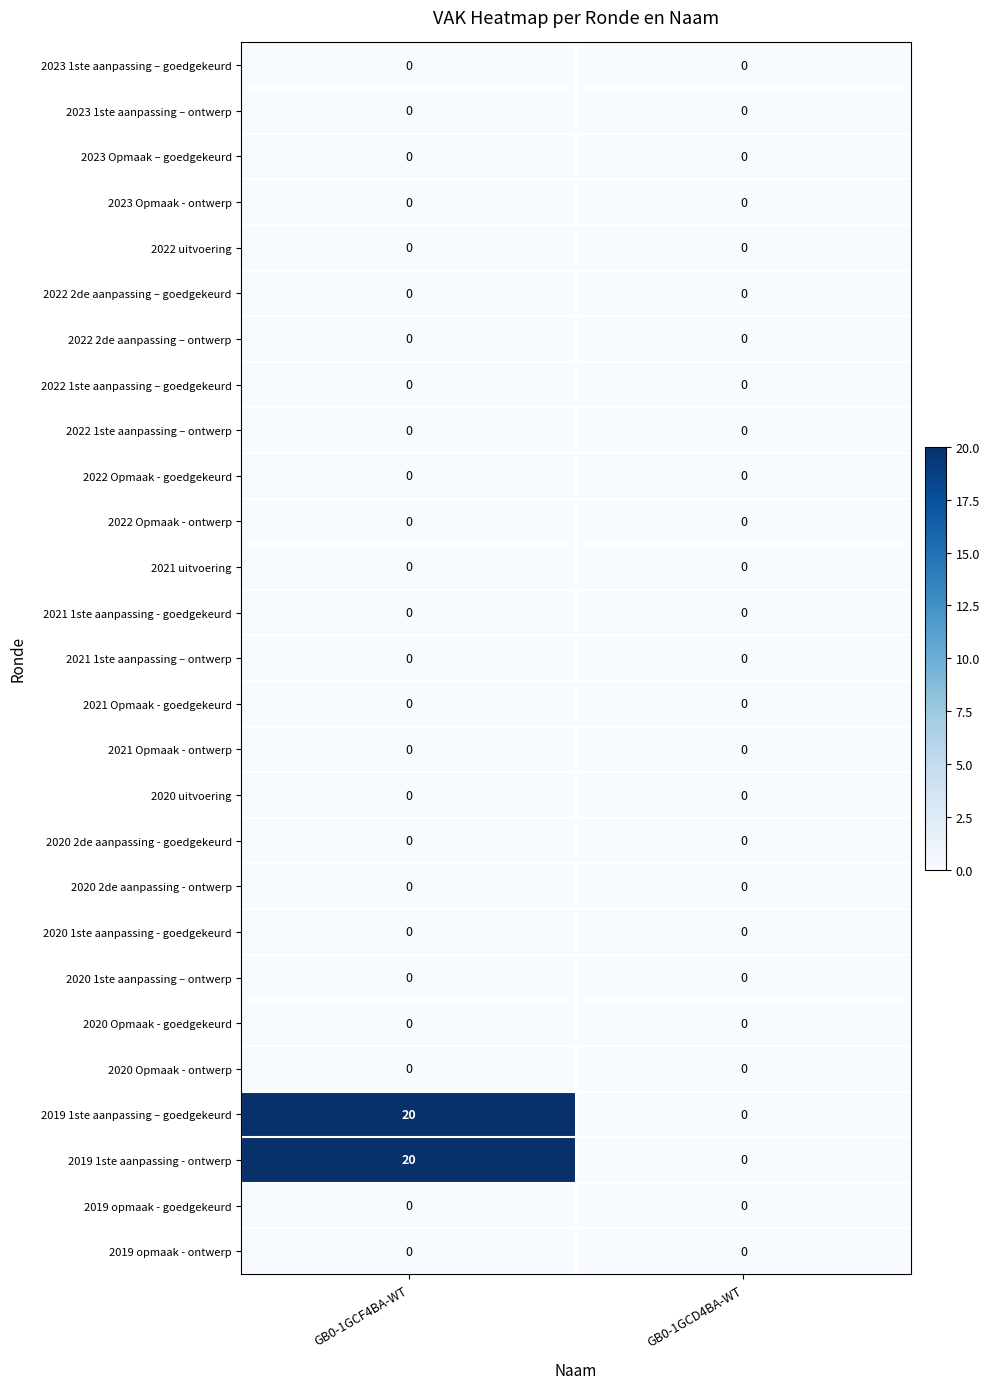

What is the spread (max minus min) of values at GB0-1GCF4BA-WT?

20